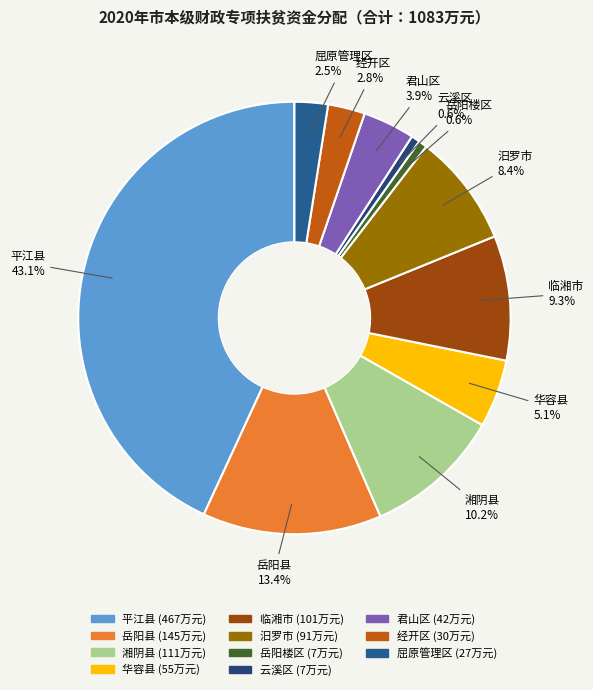

Combined, do 华容县 and 岳阳县 account for over 50%?

No